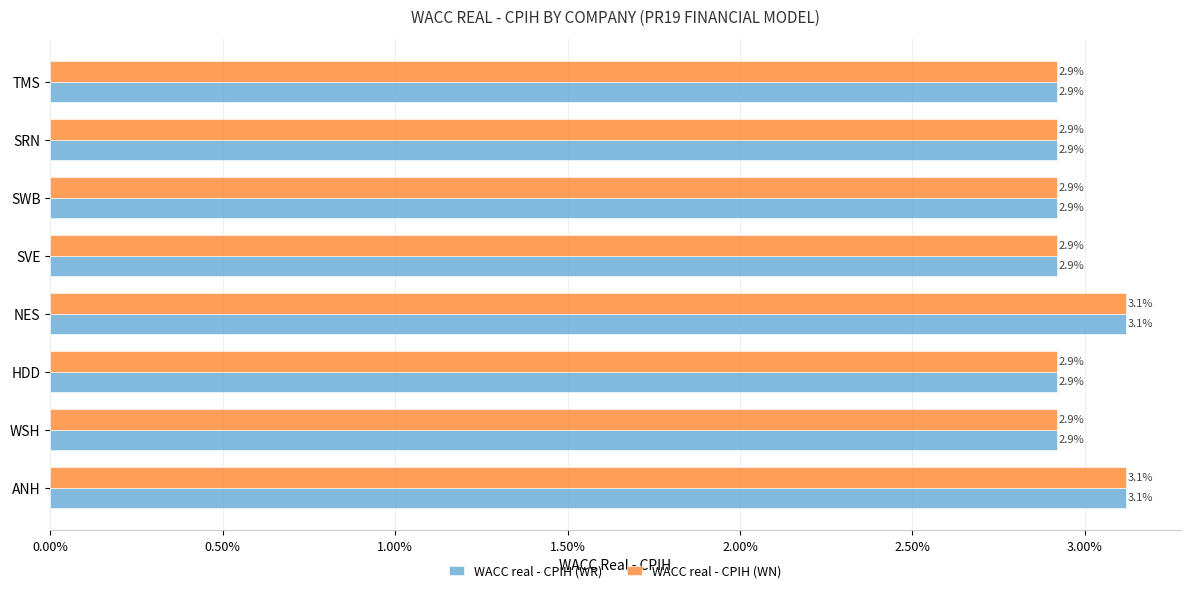

What are all the series names shown in the legend?

WACC real - CPIH (WR), WACC real - CPIH (WN)